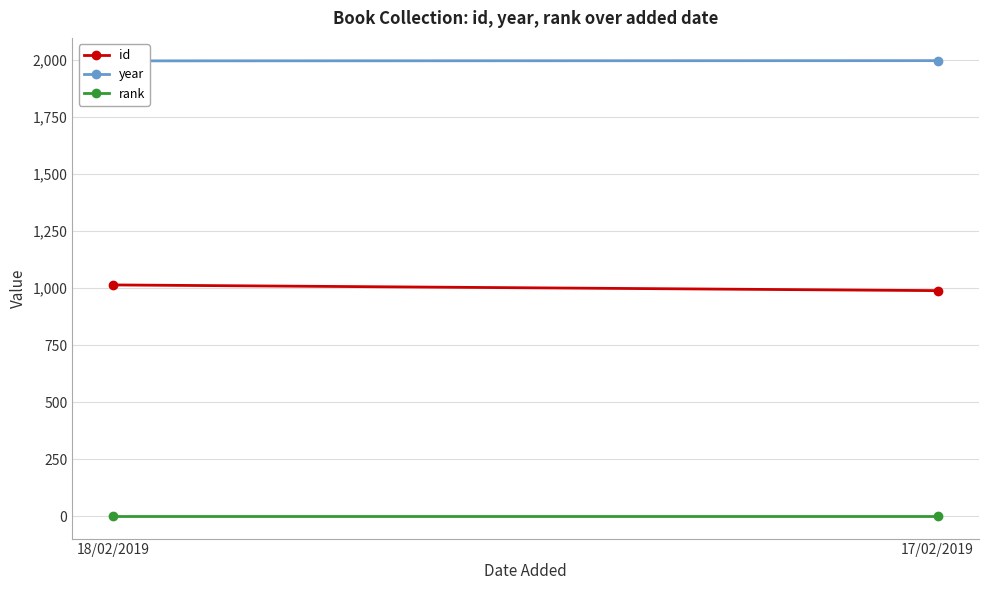

Which has a higher value, 17/02/2019 or 18/02/2019?

18/02/2019